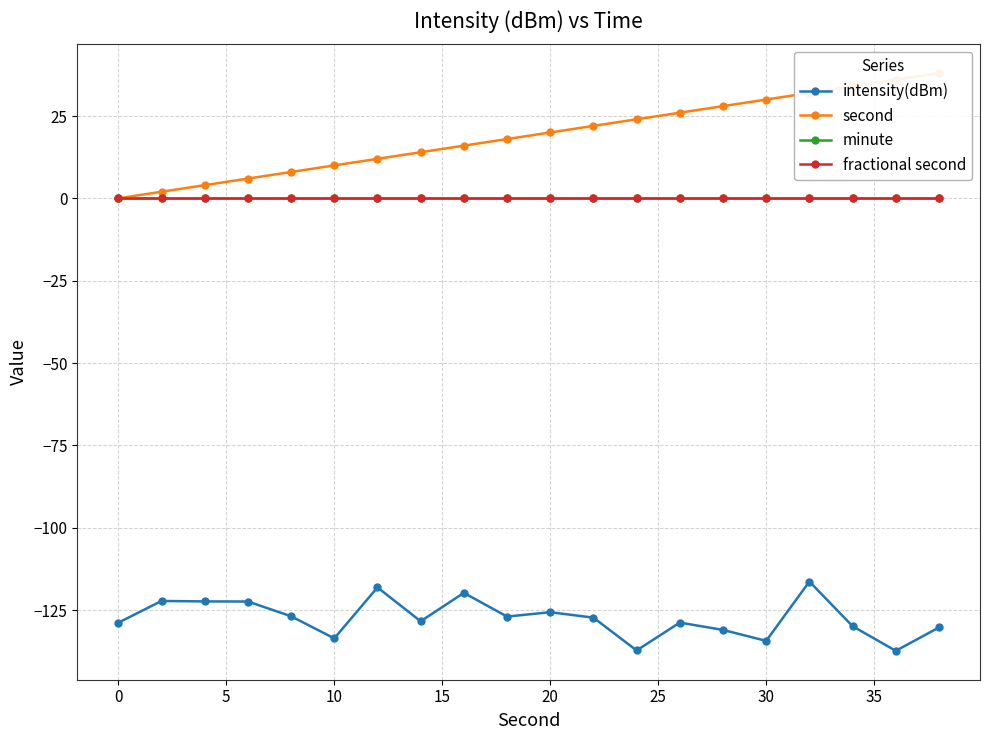

List the series in order of their peak value, lowest first.

intensity(dBm), minute, fractional second, second